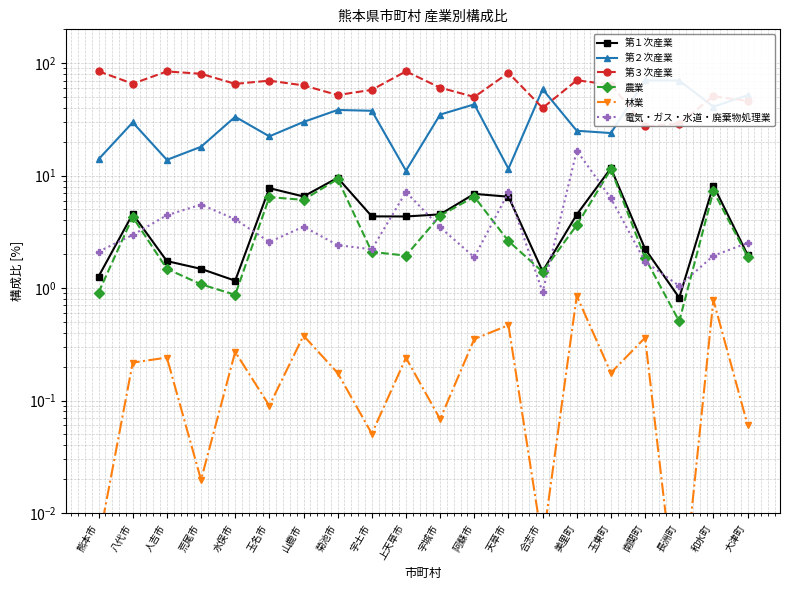

Which series has the widest spread of values?

第２次産業